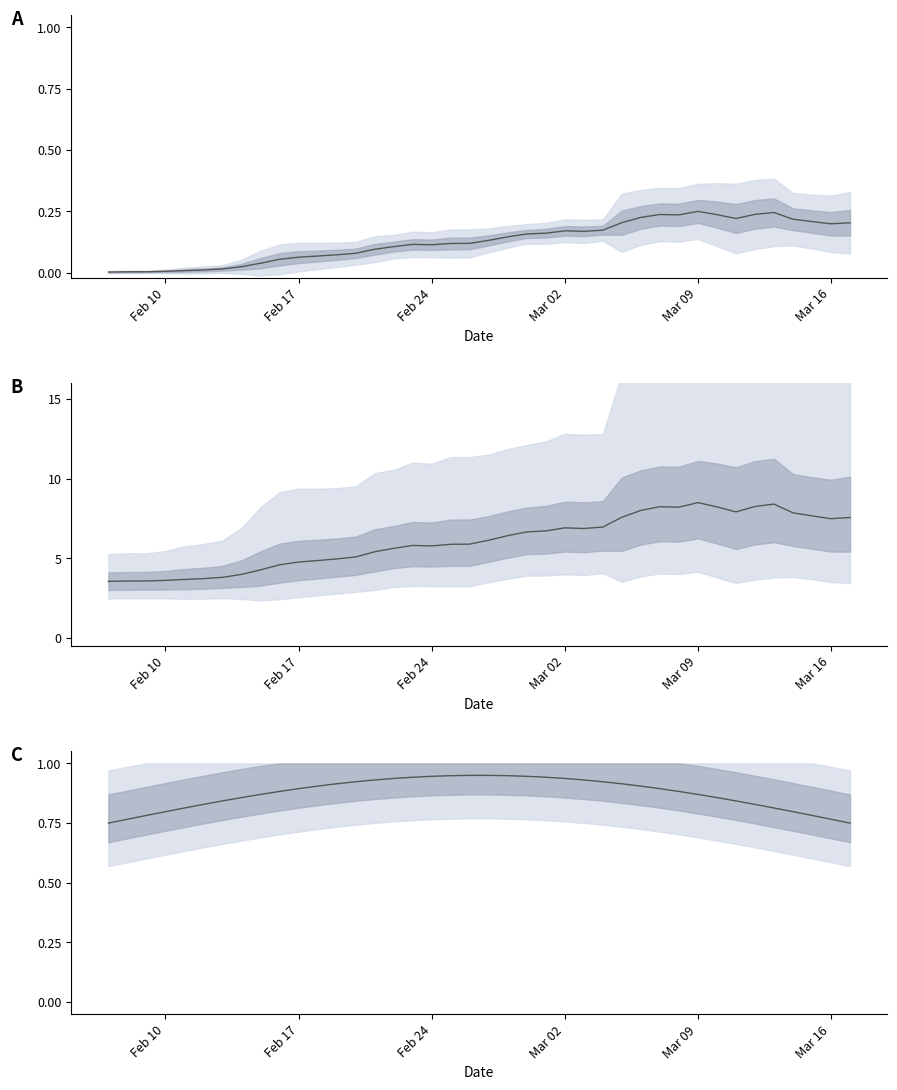

True or false: the data has more than 0 interior local peaks.

False